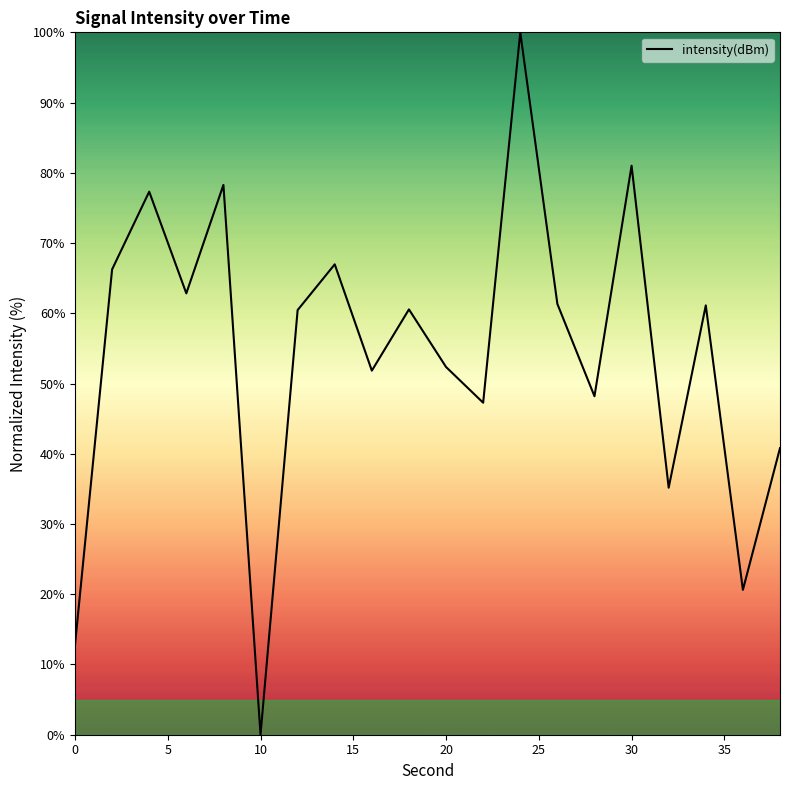

What is the difference between the maximum and minimum values?

100.0